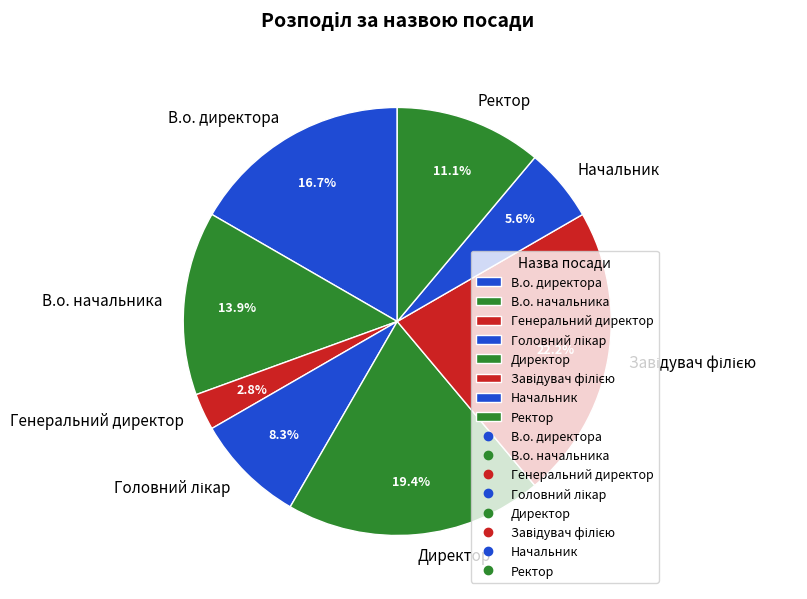

How many segments does this pie chart have?

8